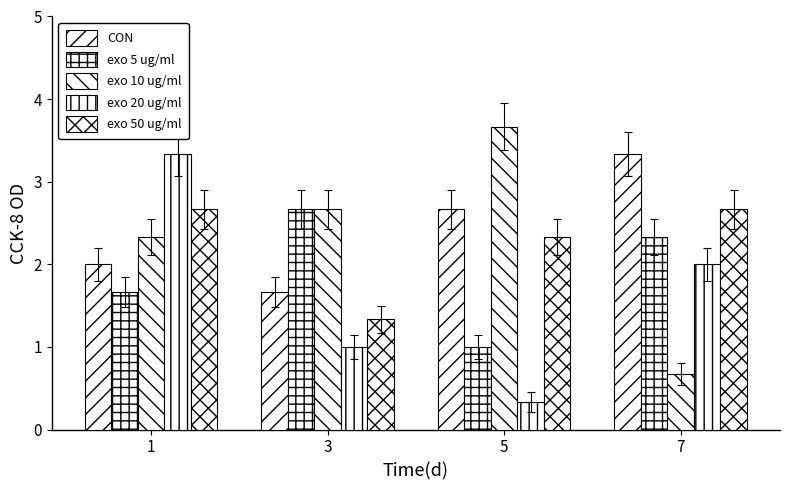

How many data points in exo 50 ug/ml are above 2?

3